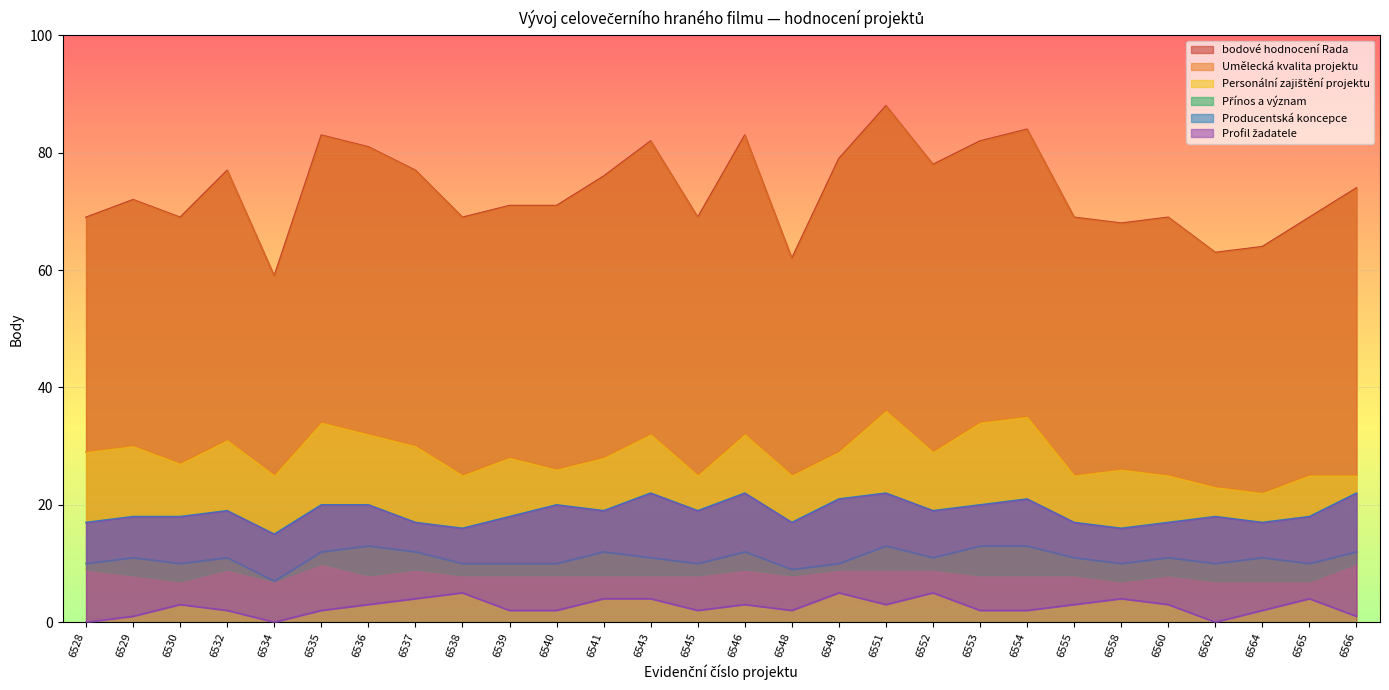

What are all the series names shown in the legend?

bodové hodnocení Rada, Umělecká kvalita projektu, Personální zajištění projektu, Přínos a význam, Producentská koncepce, Profil žadatele